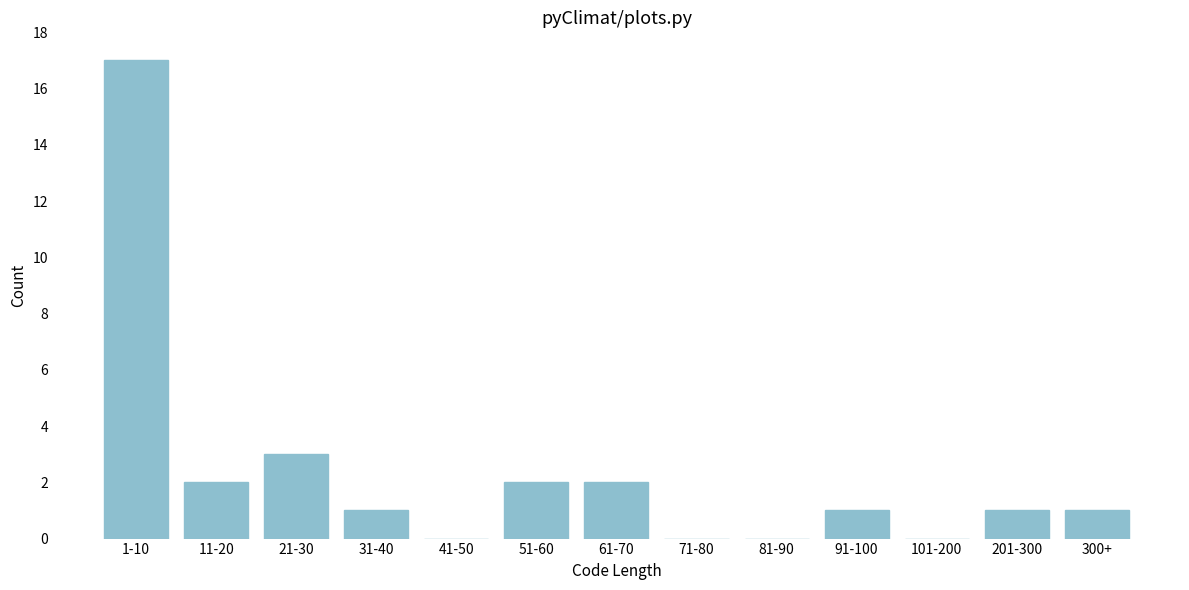

Reading right to left, extract all data points from this chart.

300+=1	201-300=1	101-200=0	91-100=1	81-90=0	71-80=0	61-70=2	51-60=2	41-50=0	31-40=1	21-30=3	11-20=2	1-10=17